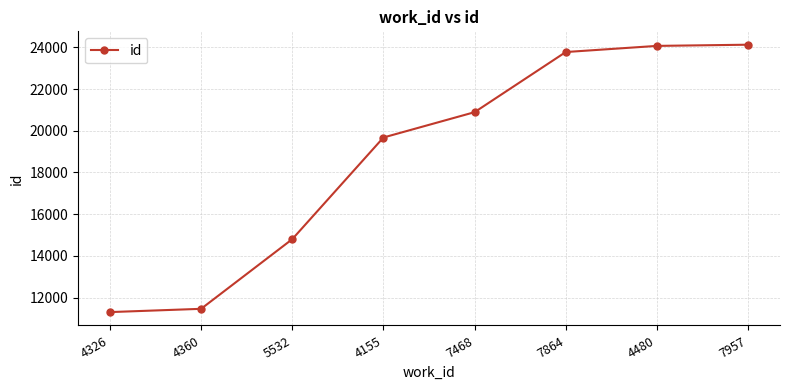

Reading right to left, transcribe all the data shown in this chart.

7957=24130	4480=24073	7864=23778	7468=20893	4155=19677	5532=14799	4360=11457	4326=11300